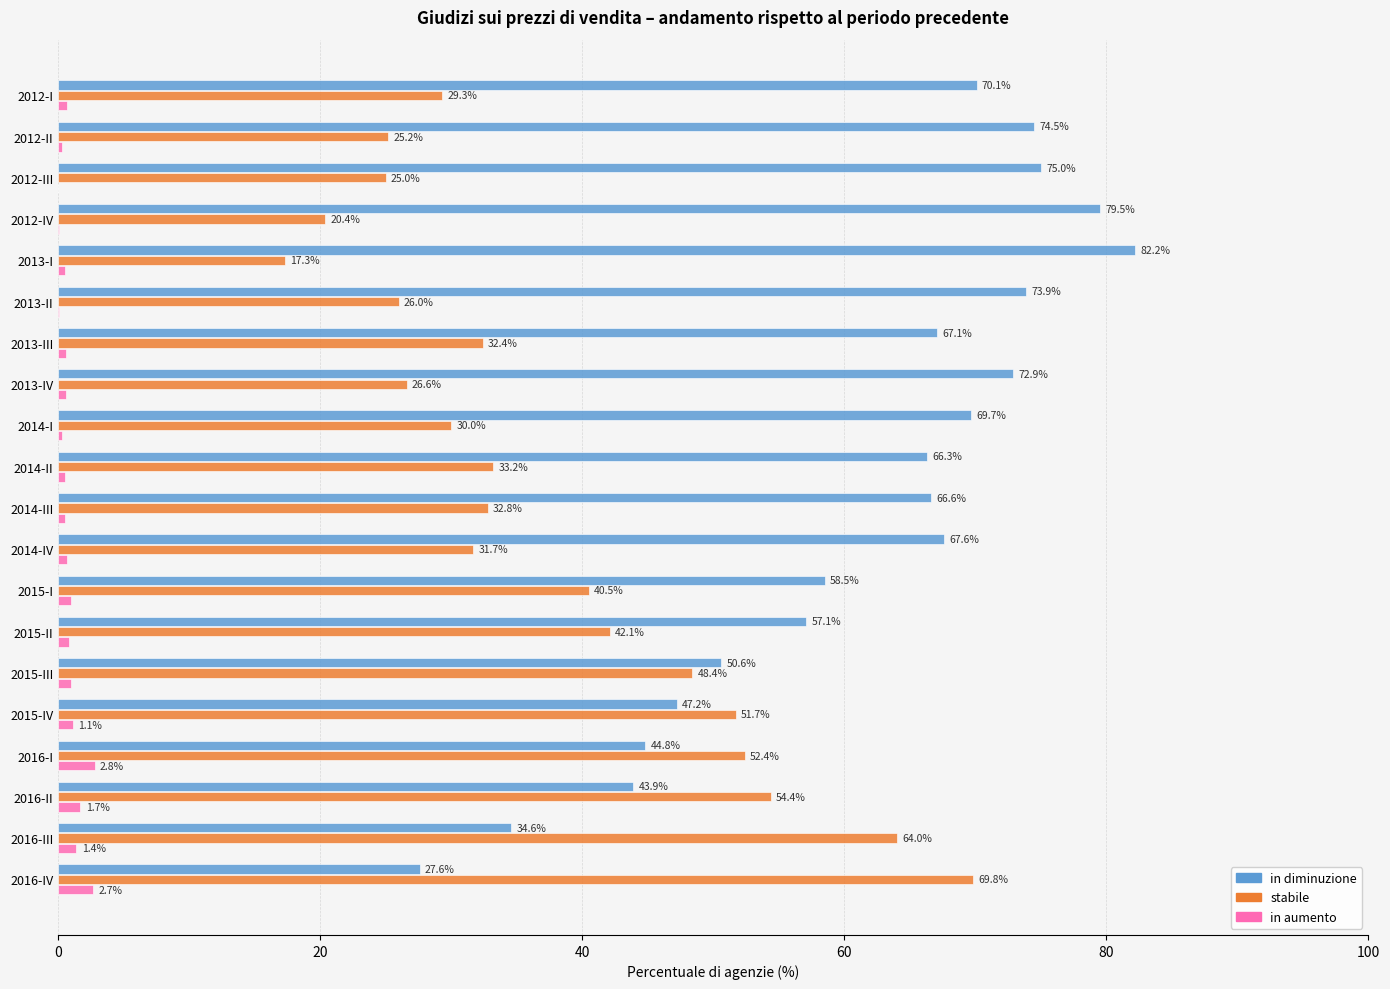

Between 2014-II and 2016-I, which series saw the biggest shift?

in diminuzione